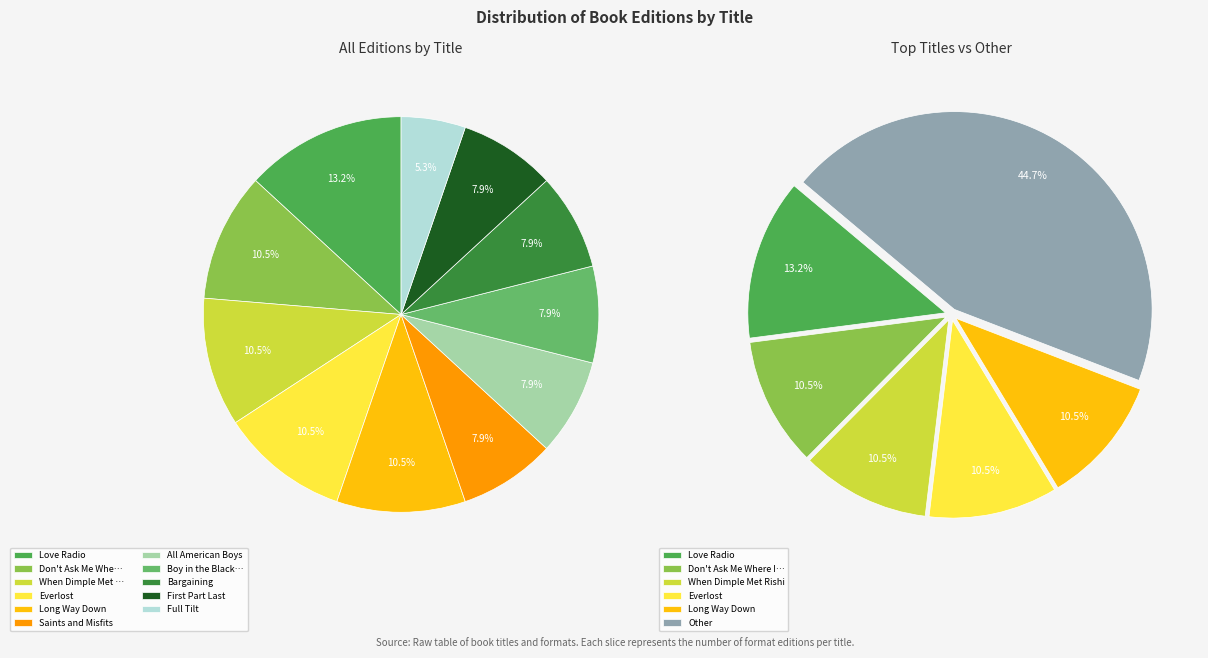

Do Love Radio and Long Way Down together represent more than half of the pie?

No